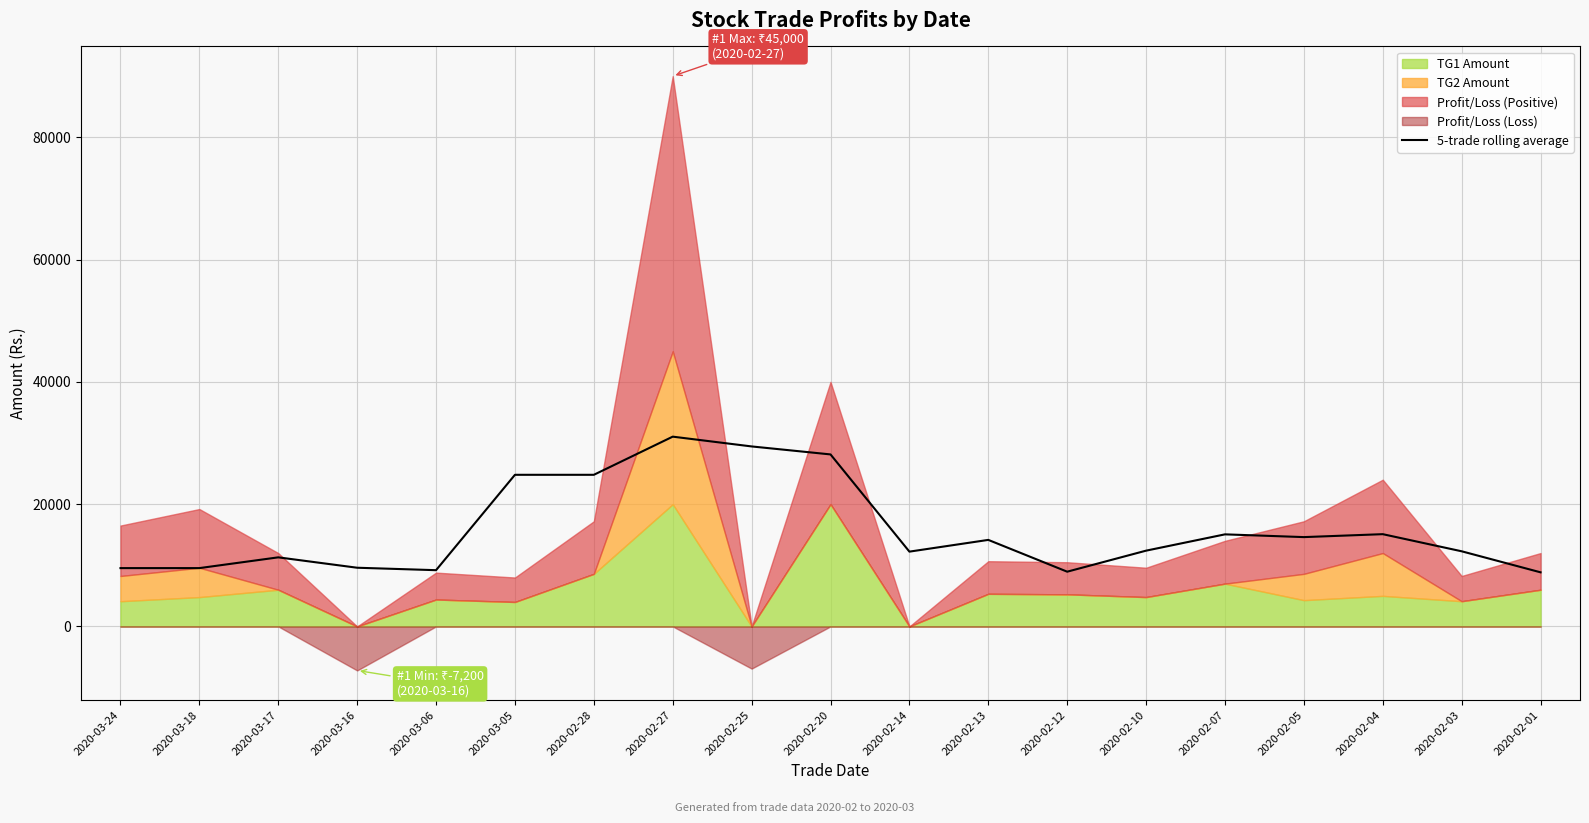

Is it true that the value at 2020-02-12 is 3563.6?

False